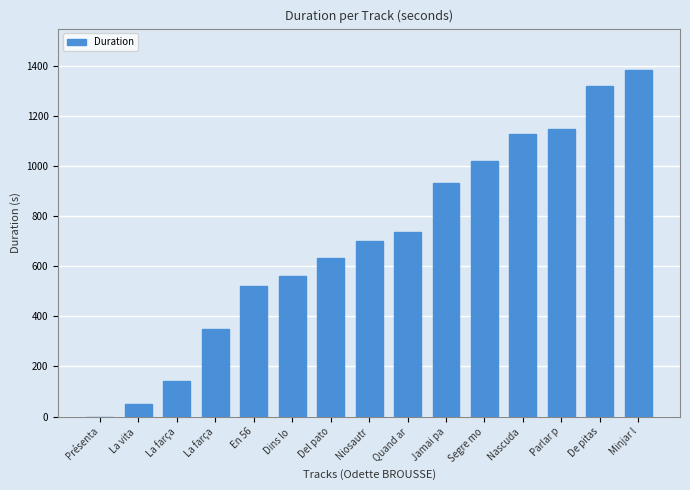

What is the difference between the maximum and minimum values?

1383